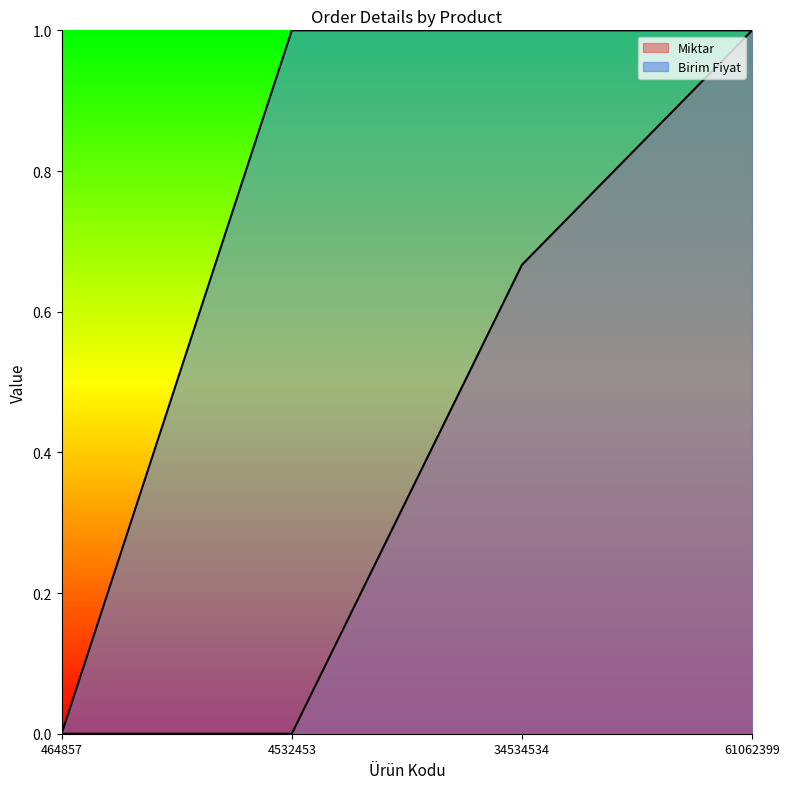

Reading right to left, what are all the values shown in this chart?

Miktar: 1.0	0.7	0.0	0.0
Birim Fiyat: 1.0	1.0	1.0	0.0